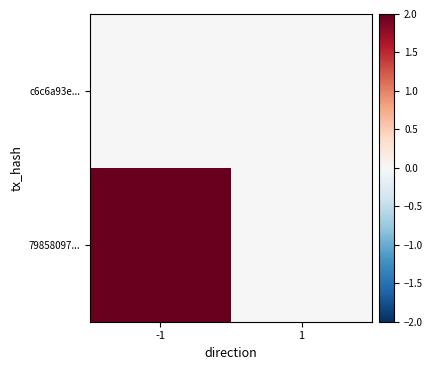

At which category is the sum across all series the highest?

-1